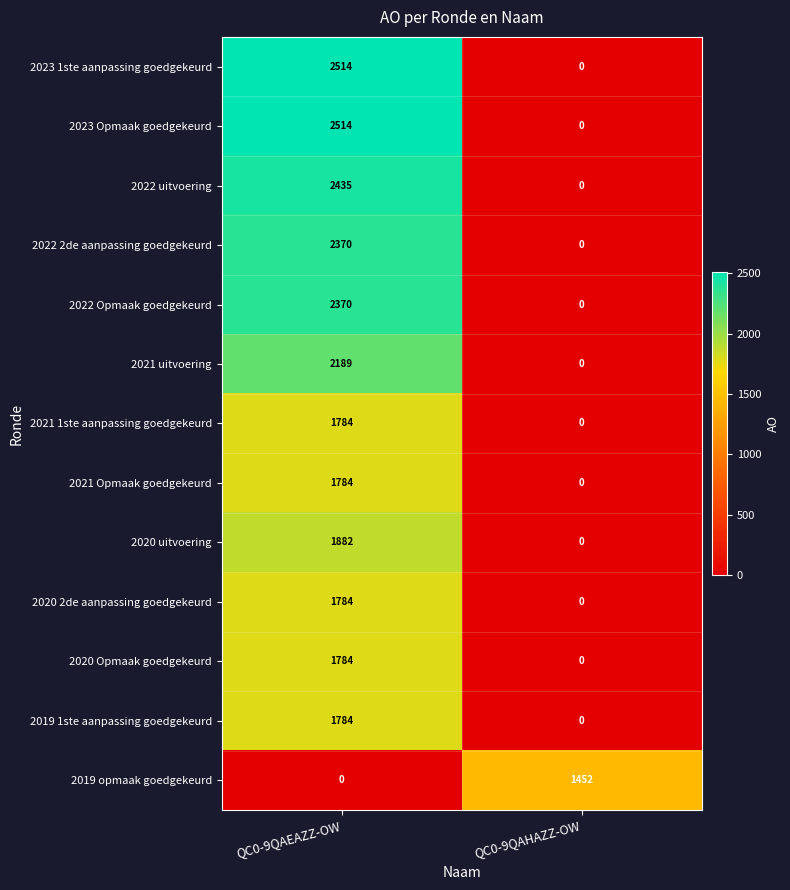

True or false: 2023 Opmaak goedgekeurd has a value of -1143 at QC0-9QAHAZZ-OW.

False